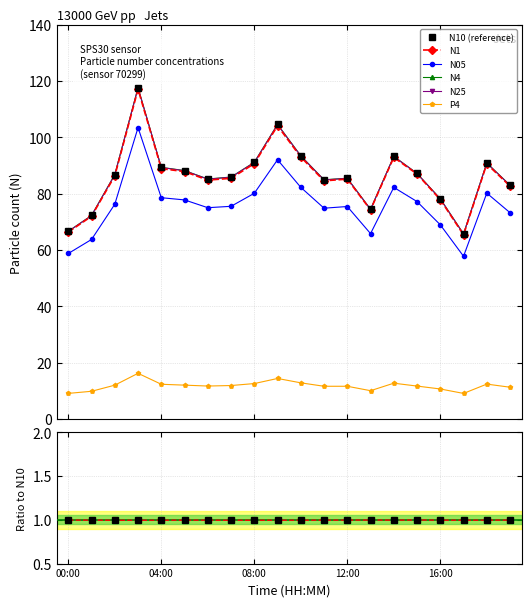

True or false: N05 has a value of 80.2 at 18:00.

True